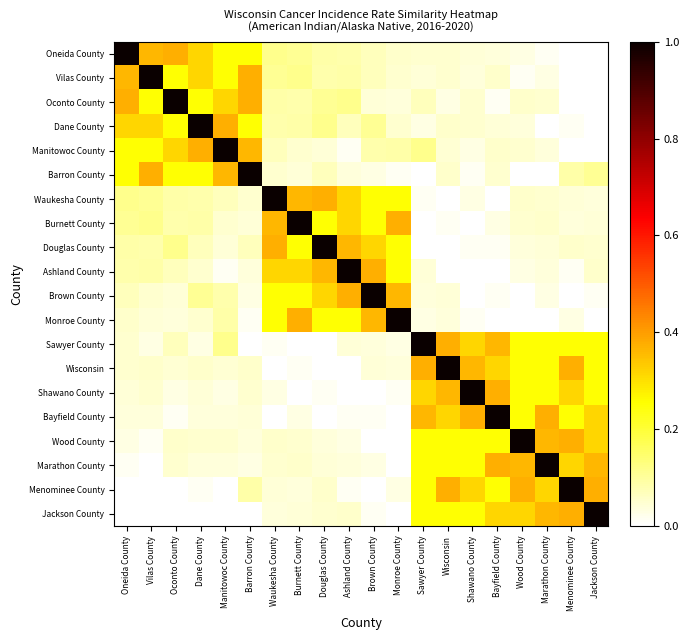

Which series has the largest range (max minus min)?

Oneida County